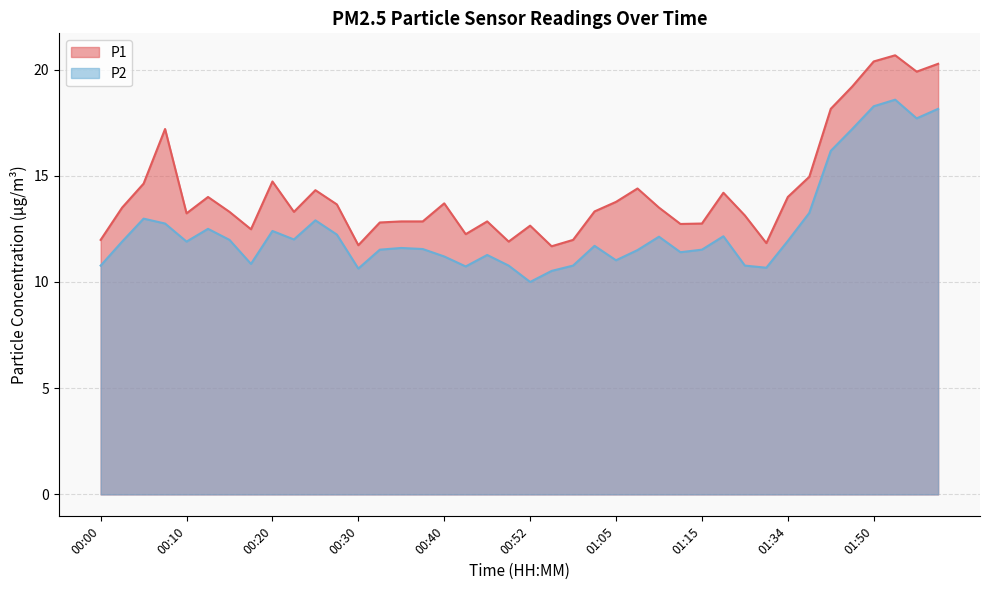

Reading left to right, transcribe all the data shown in this chart.

P1: 00:00=12.0	00:03=13.5	00:05=14.6	00:08=17.2	00:10=13.2	00:13=14.0	00:15=13.3	00:18=12.5	00:20=14.7	00:22=13.3	00:25=14.3	00:27=13.7	00:30=11.7	00:32=12.8	00:35=12.8	00:37=12.8	00:40=13.7	00:42=12.2	00:44=12.8	00:47=11.9	00:52=12.7	00:55=11.7	01:00=12.0	01:03=13.3	01:05=13.8	01:07=14.4	01:10=13.5	01:12=12.7	01:15=12.8	01:17=14.2	01:20=13.1	01:23=11.8	01:34=14.0	01:39=14.9	01:44=18.1	01:47=19.2	01:50=20.4	01:52=20.7	01:55=19.9	01:57=20.3
P2: 00:00=10.8	00:03=11.9	00:05=13.0	00:08=12.8	00:10=11.9	00:13=12.5	00:15=12.0	00:18=10.8	00:20=12.4	00:22=12.0	00:25=12.9	00:27=12.2	00:30=10.6	00:32=11.5	00:35=11.6	00:37=11.6	00:40=11.2	00:42=10.7	00:44=11.3	00:47=10.8	00:52=10.0	00:55=10.5	01:00=10.8	01:03=11.7	01:05=11.0	01:07=11.5	01:10=12.1	01:12=11.4	01:15=11.5	01:17=12.2	01:20=10.8	01:23=10.7	01:34=11.9	01:39=13.2	01:44=16.2	01:47=17.2	01:50=18.3	01:52=18.6	01:55=17.7	01:57=18.1